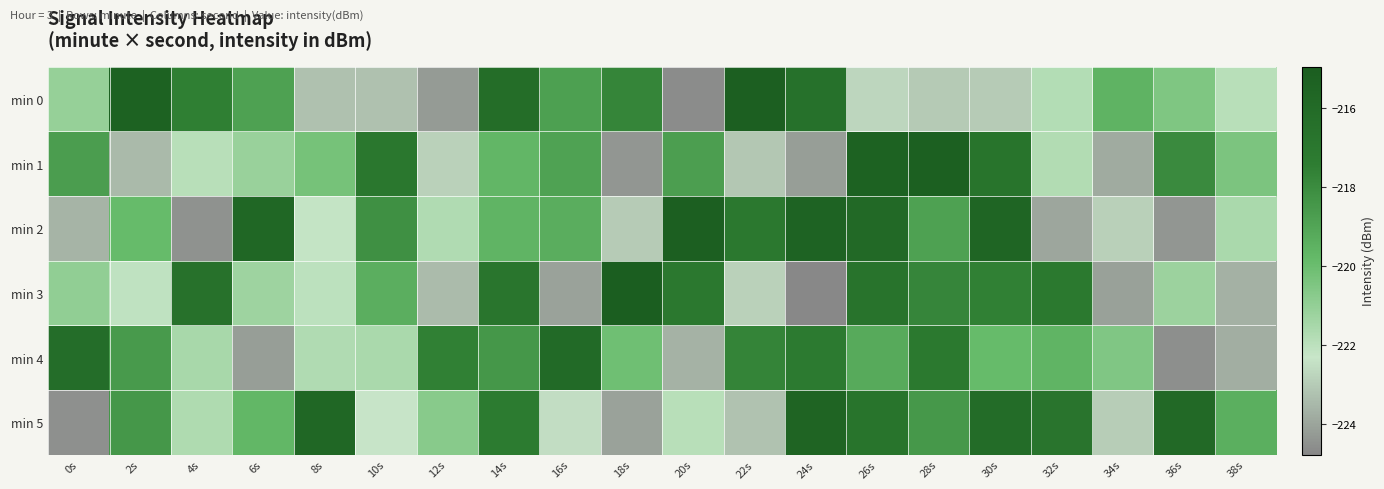

How many data points does each series have?

20